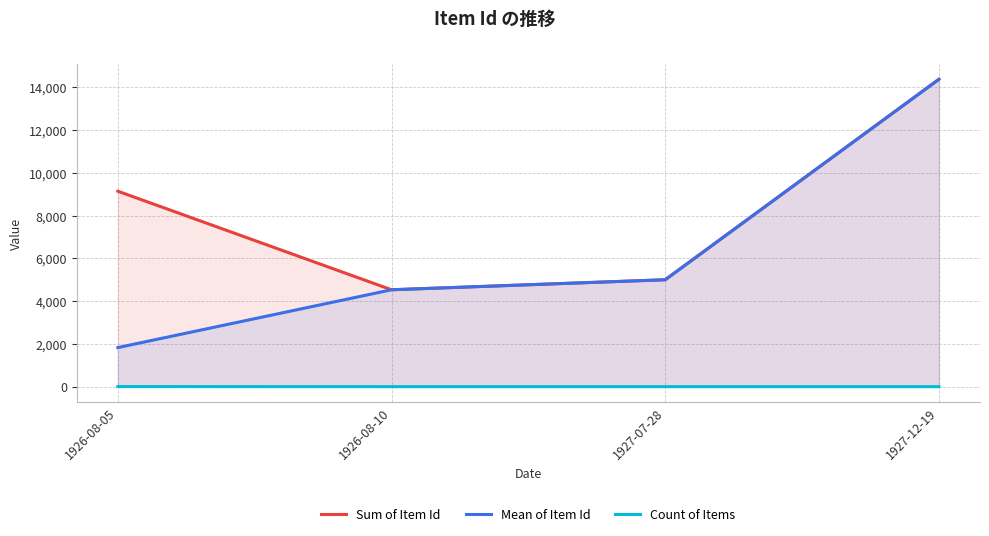

True or false: Count of Items and Mean of Item Id cross at least once.

False